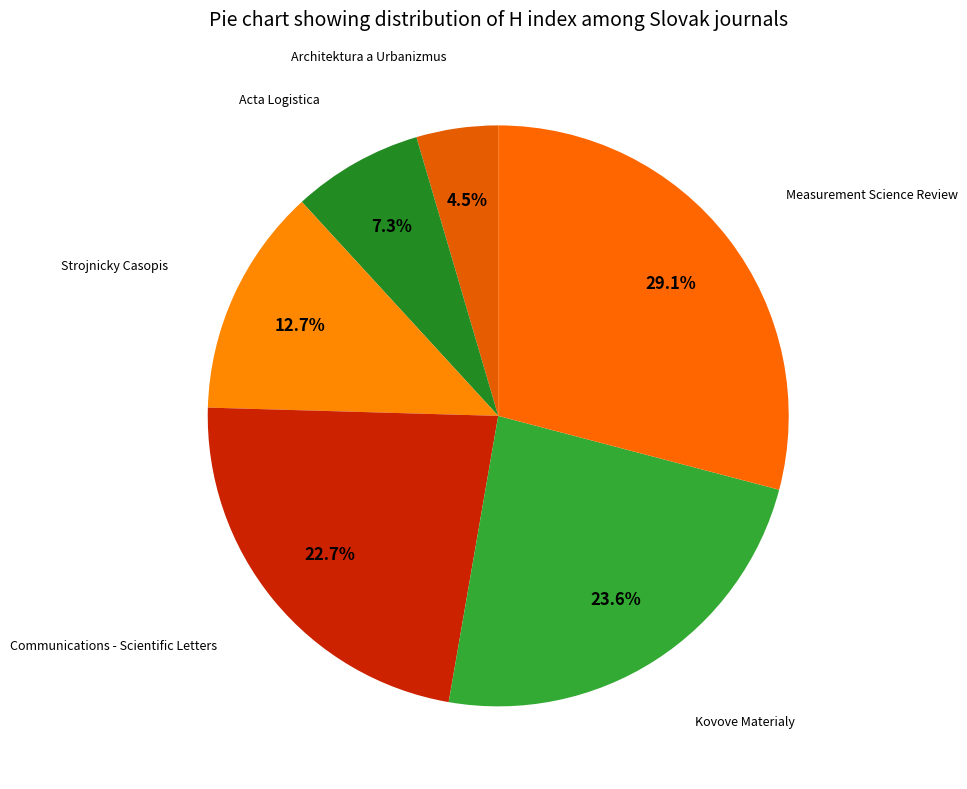

Which category has the smallest portion of the pie?

Architektura a Urbanizmus